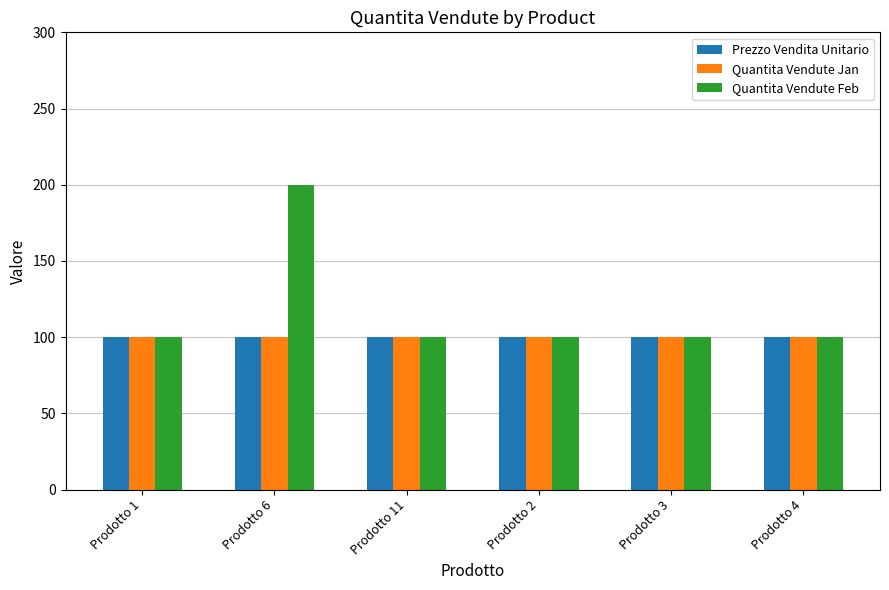

What is the total value across all series at Prodotto 6?

400